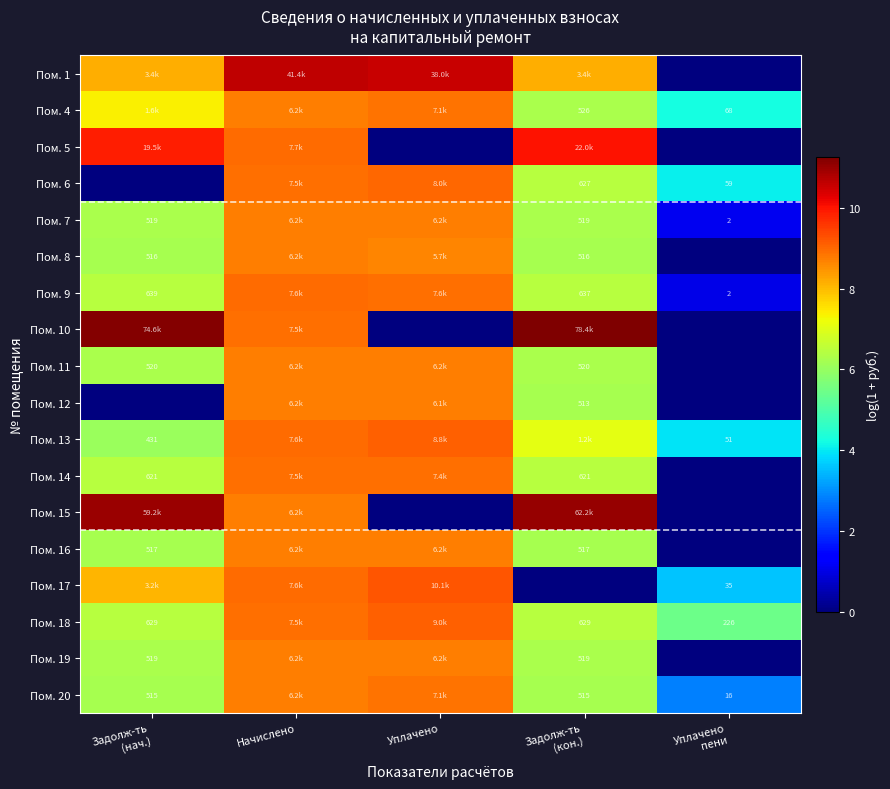

The value of Пом. 19 at Задолж-ть (кон.) is 6.3. True or false?

True